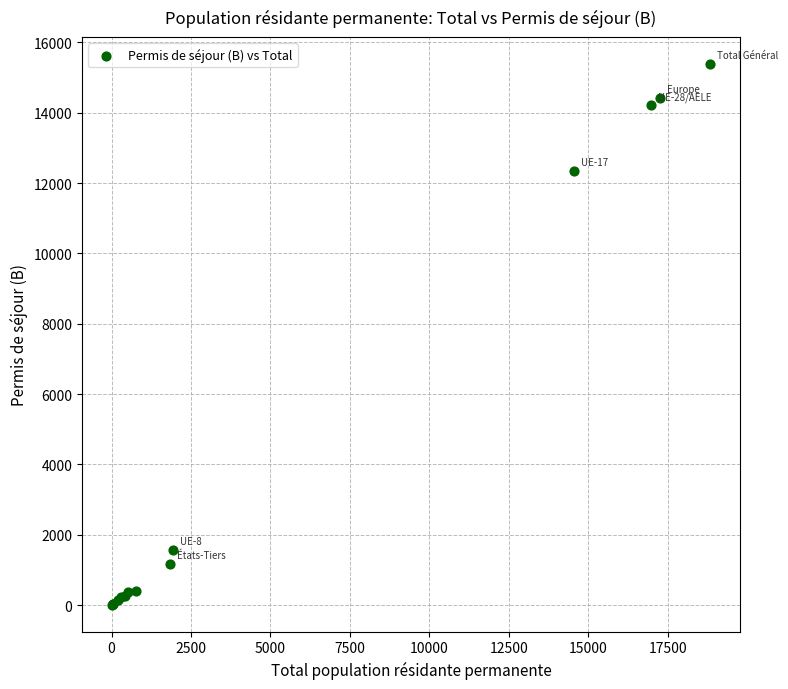

What Y value in the scatter plot is closest to 7698?

12346